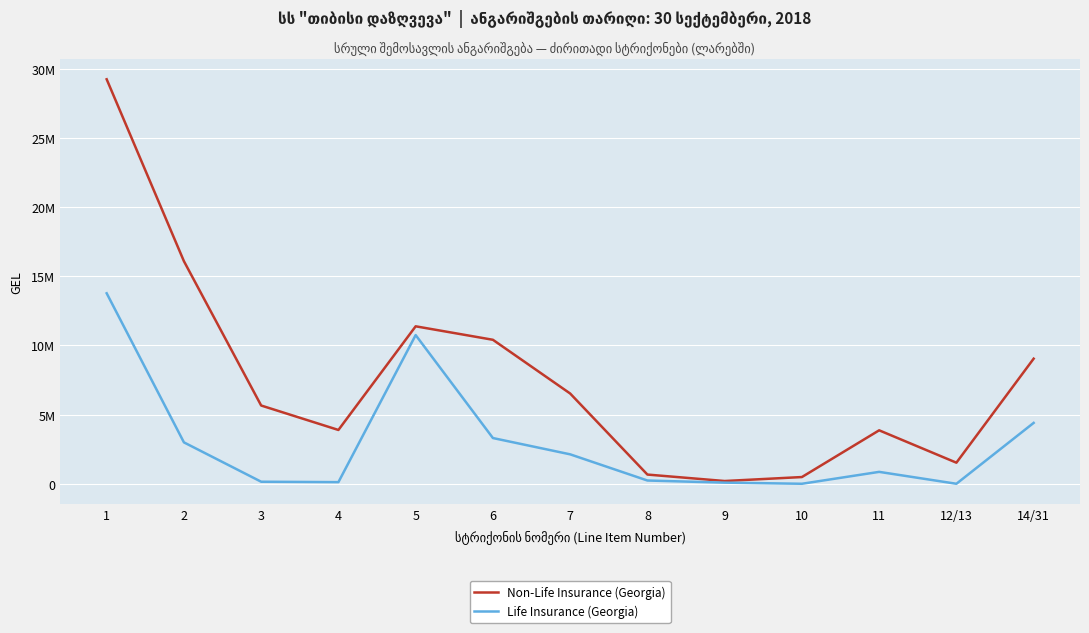

Is this an area chart (filled region under the line)?

No